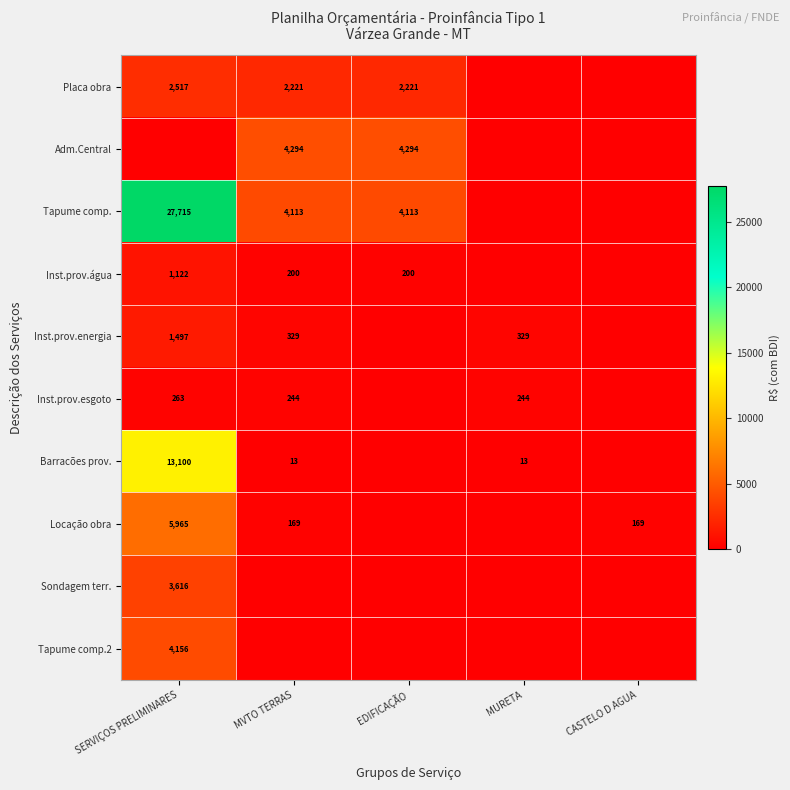

The value of Locação obra at MVTO TERRAS is 169. True or false?

True